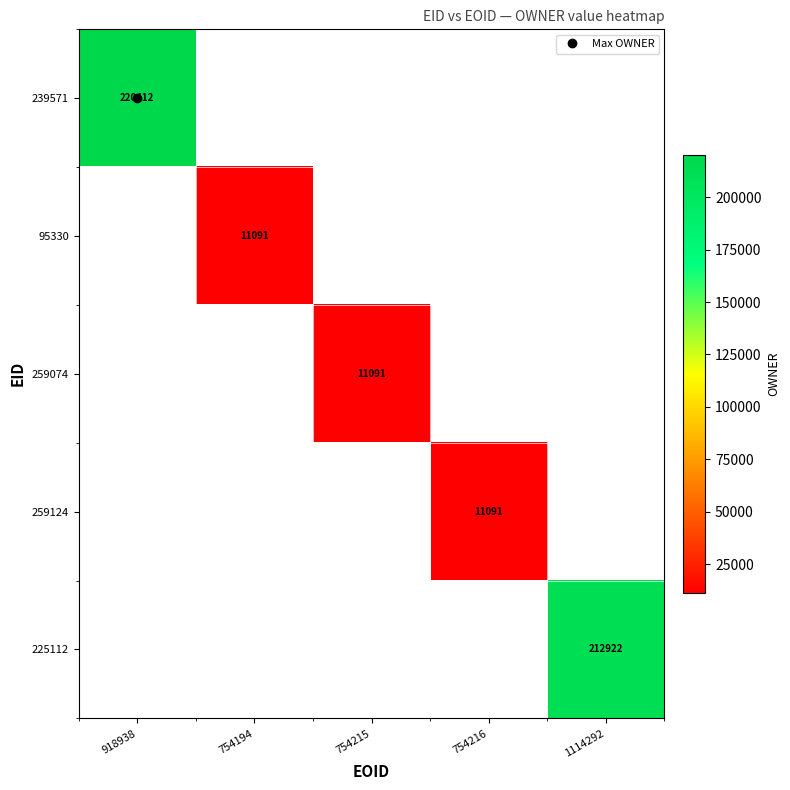

True or false: 259124 has a value of 7729.6 at 754216.

False